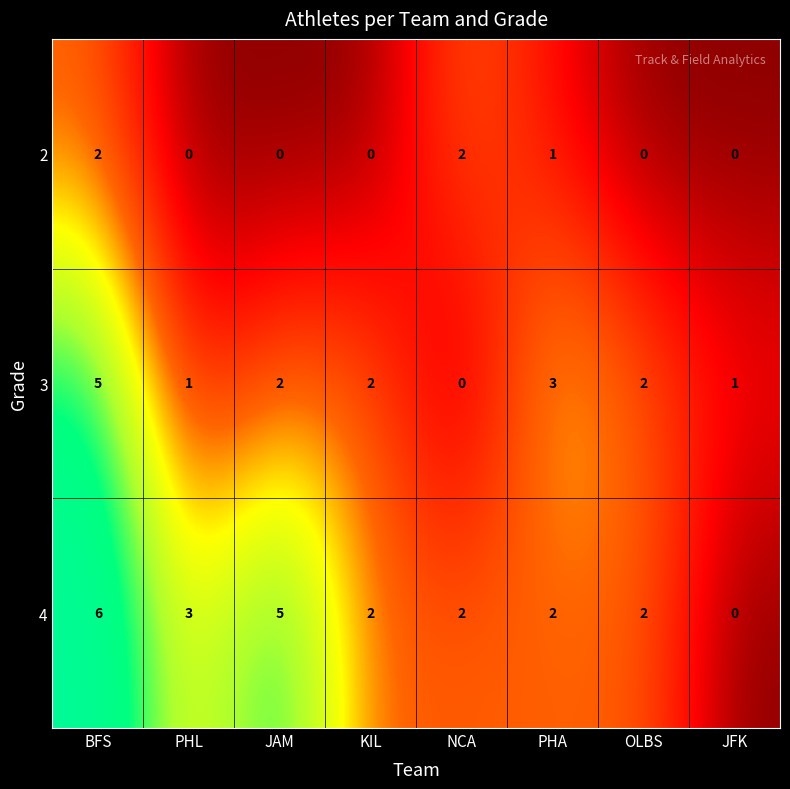

Which series has the widest spread of values?

4